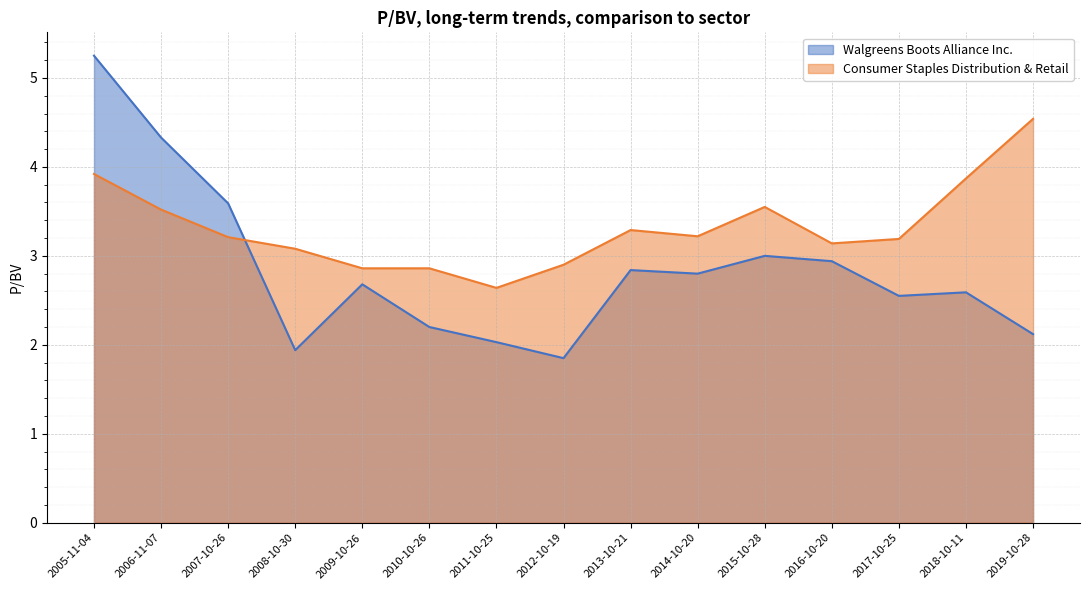

Is it true that Walgreens Boots Alliance Inc. equals 2.0 at 2011-10-25?

True